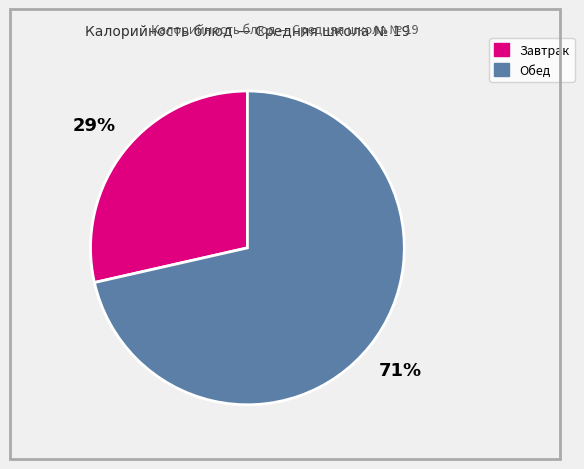

To the nearest percent, what is the average slice percentage?

50%